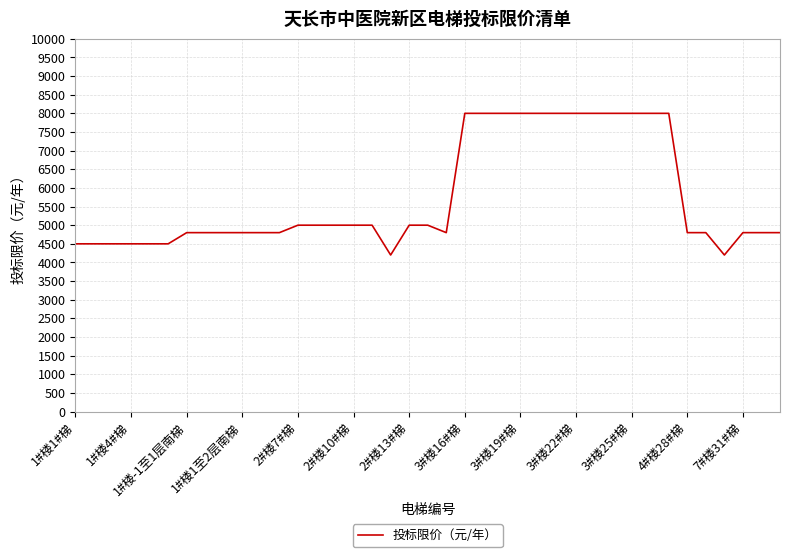

What is the difference between the second highest and minimum values?

3800